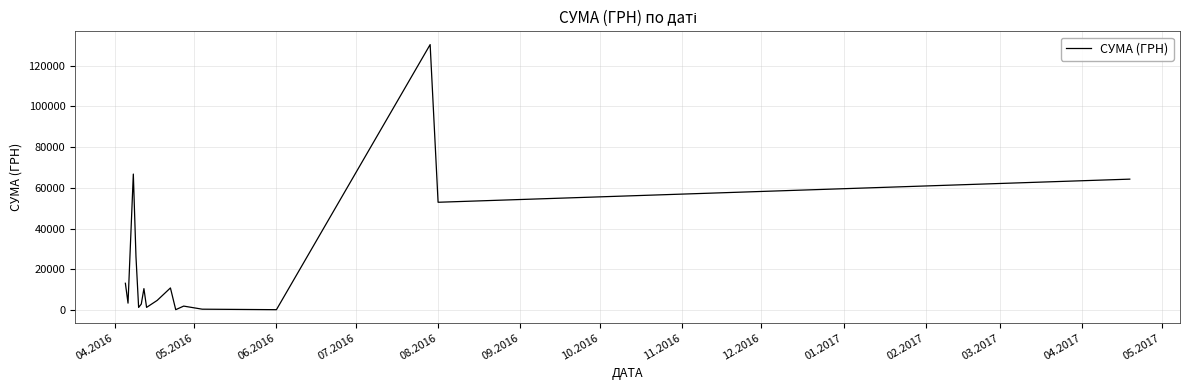

What is the greatest value displayed?

130379.7